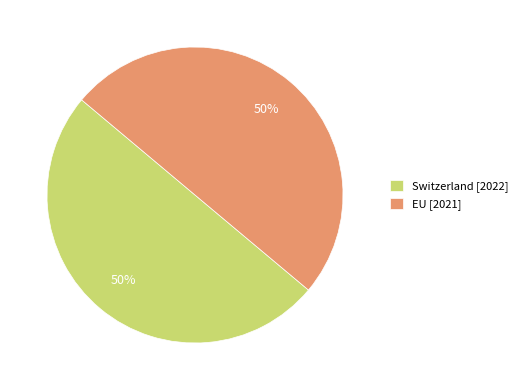

Is the sum of Switzerland and EU greater than half?

Yes